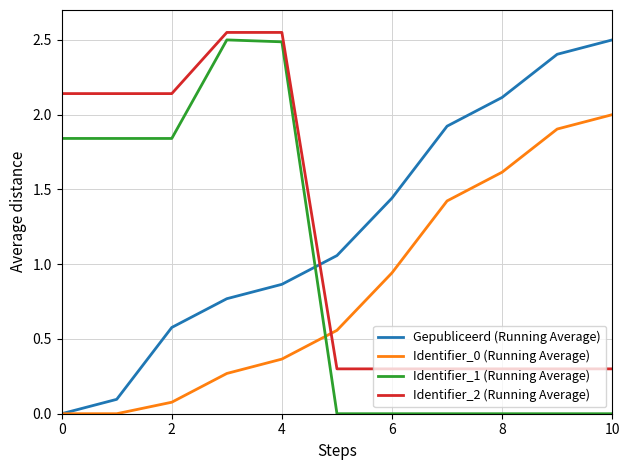

After their last crossing, which series has the higher values: Identifier_2 (Running Average) or Gepubliceerd (Running Average)?

Gepubliceerd (Running Average)